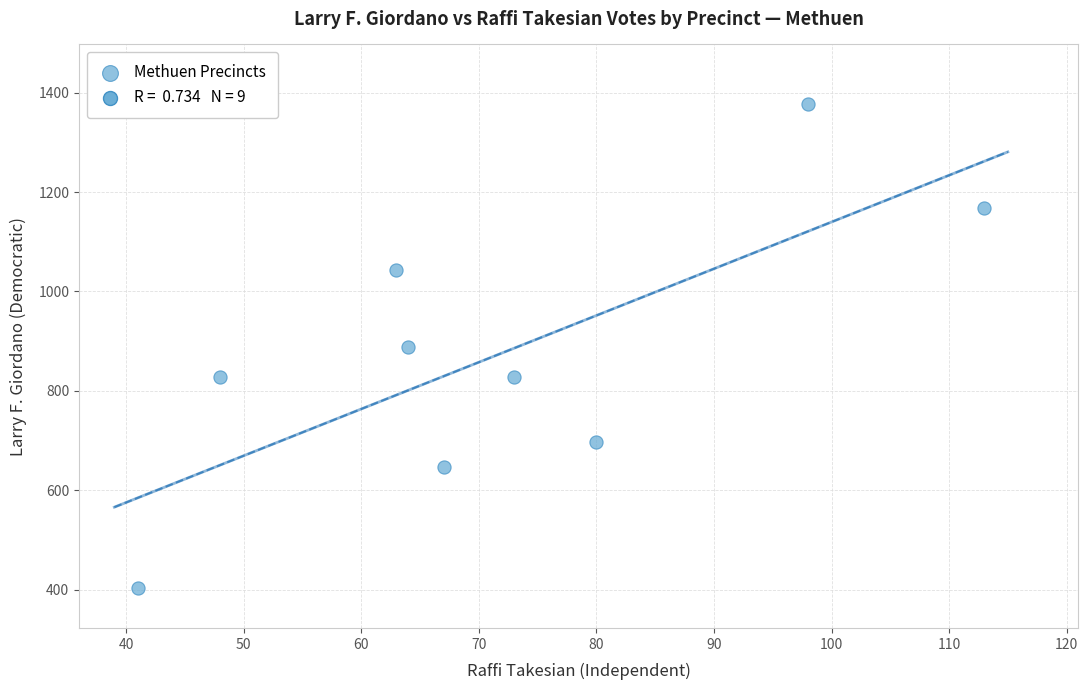

What is the average Y value?

875